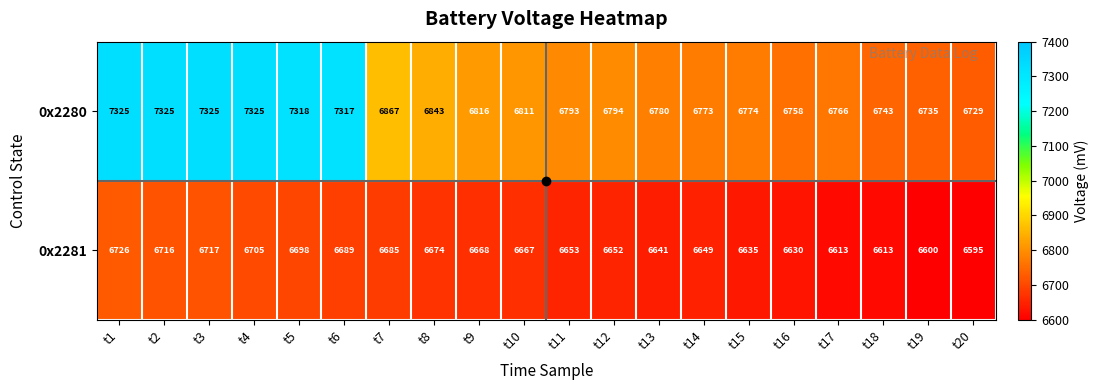

How many categories are shown in the chart?

20